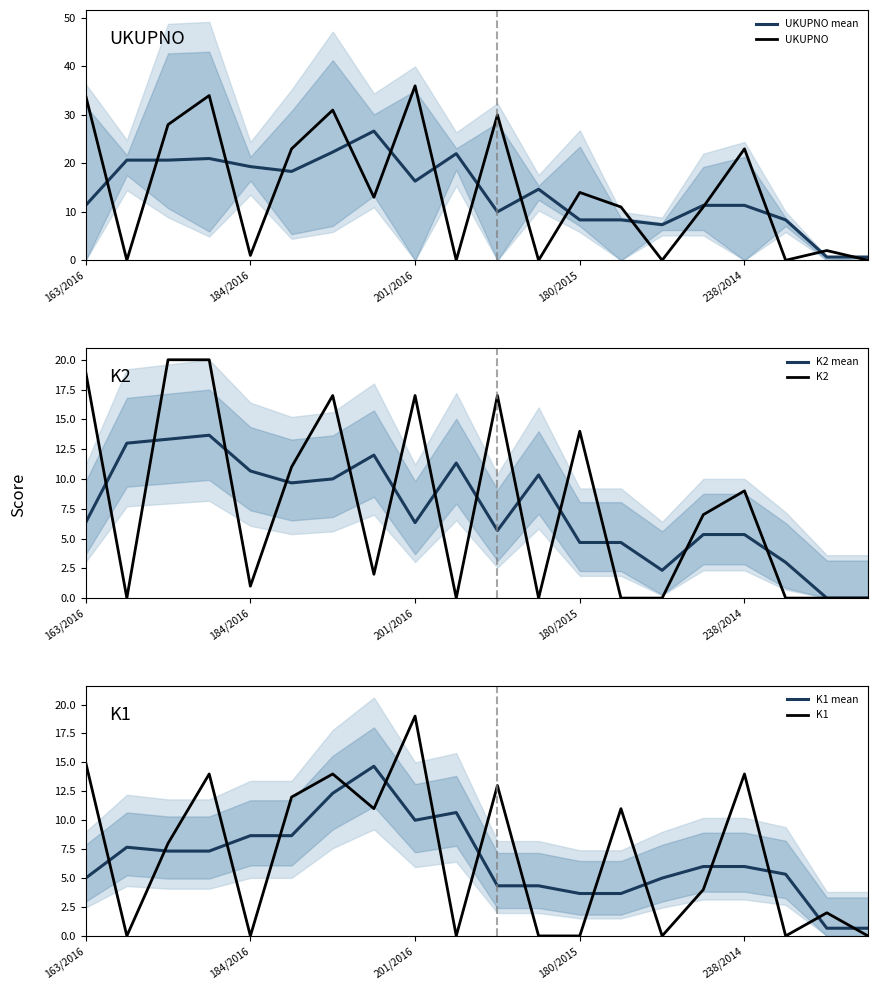

In UKUPNO mean, how many points are higher than both neighbors (excluding endpoints)?

4